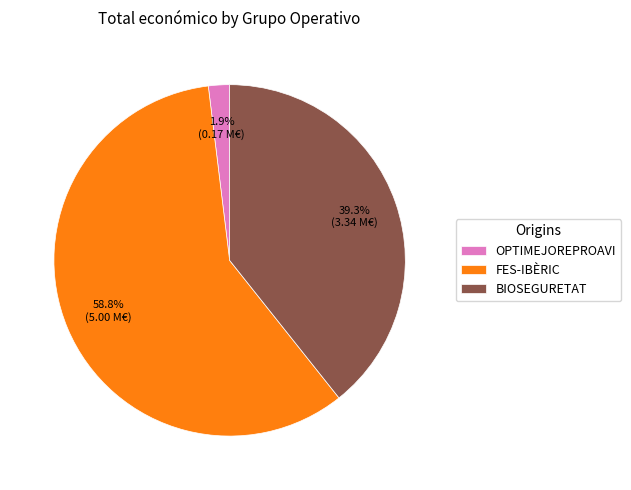

What percentage is NOT represented by BIOSEGURETAT?

60.7%